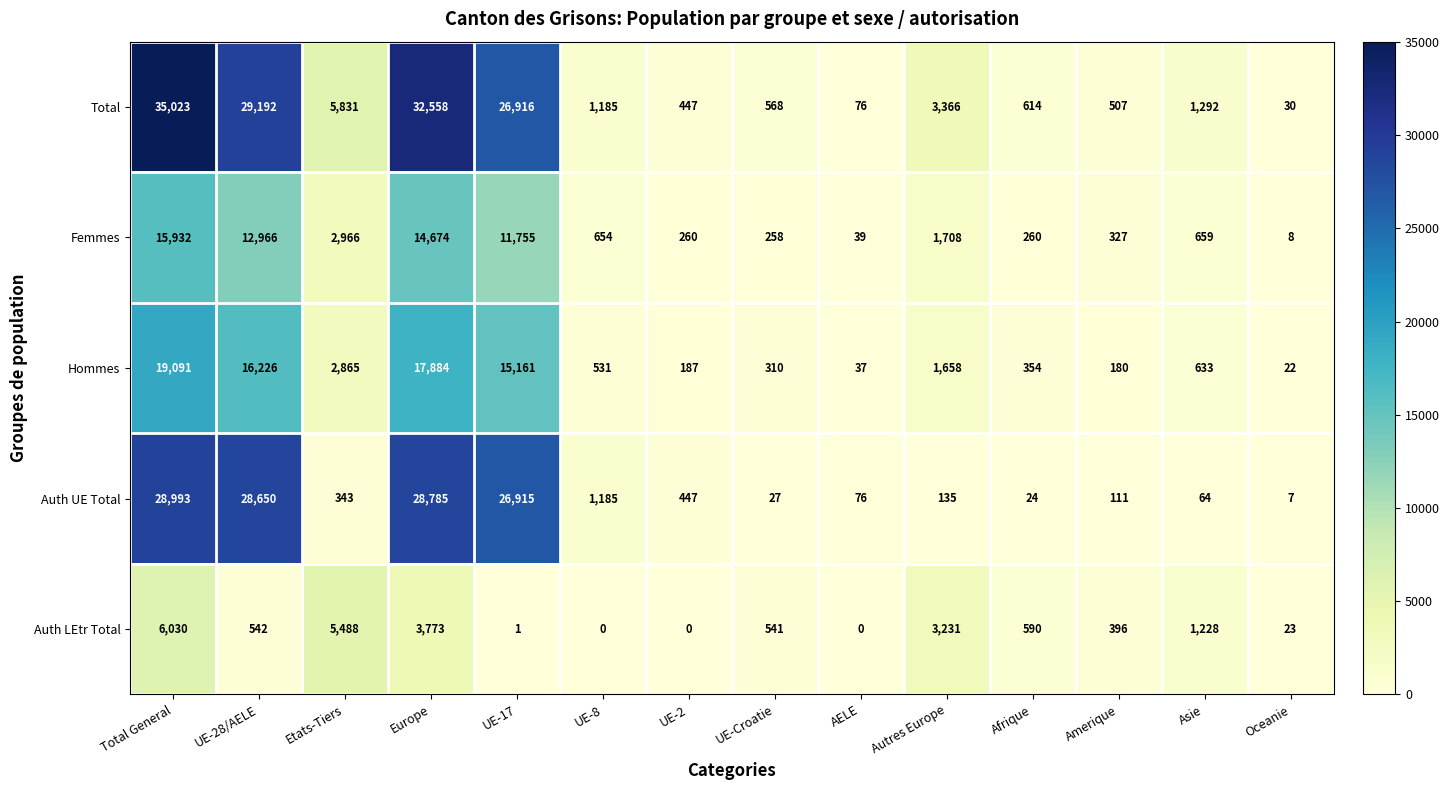

List the labels in order of Hommes value, largest first.

Total General, Europe, UE-28/AELE, UE-17, Etats-Tiers, Autres Europe, Asie, UE-8, Afrique, UE-Croatie, UE-2, Amerique, AELE, Oceanie